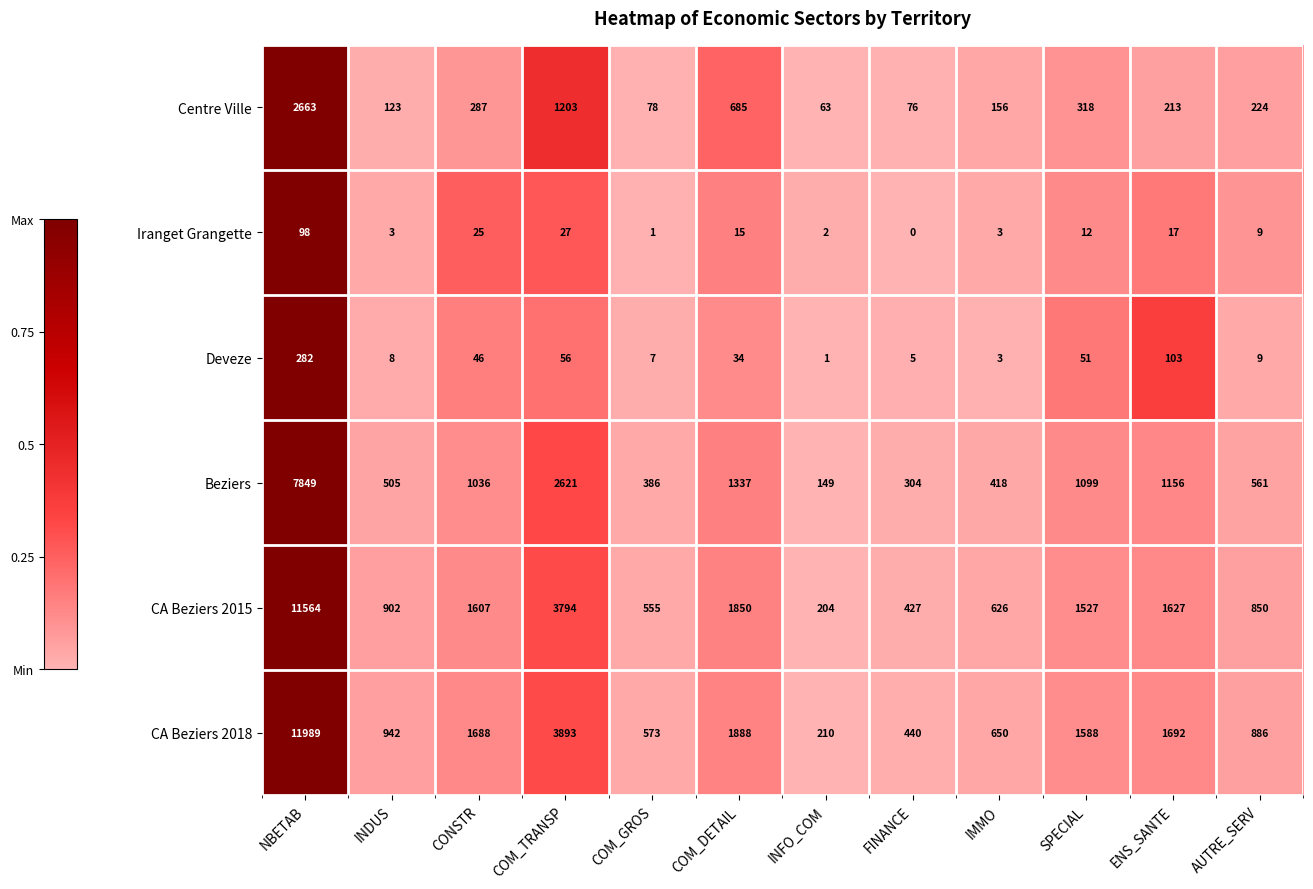

Between IMMO and SPECIAL, which series saw the biggest shift?

CA Beziers 2018